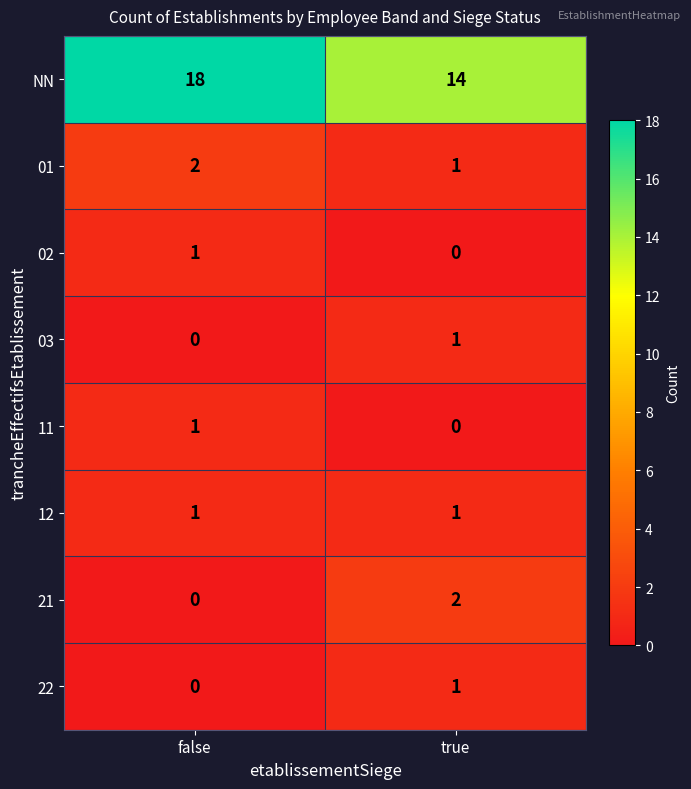

What is the total value across all series at false?

23